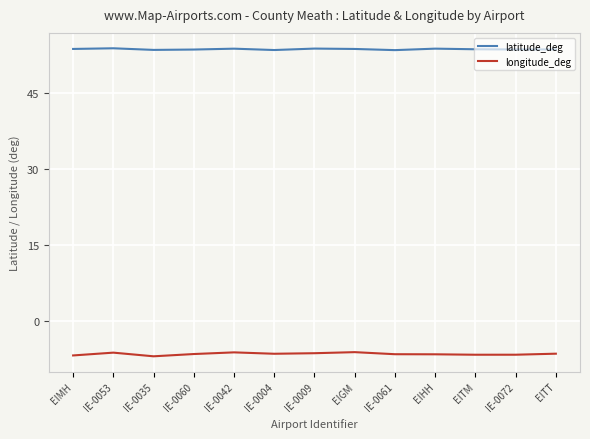

Is the value of latitude_deg at EITT greater than the value of longitude_deg at EIHH?

Yes